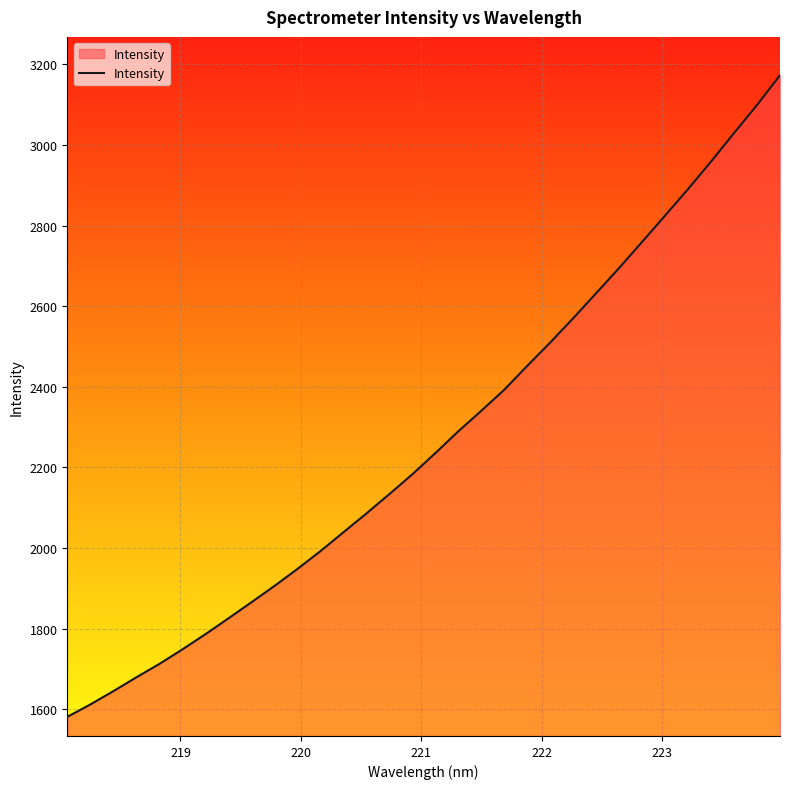

What is the minimum value shown in the chart?

1581.1